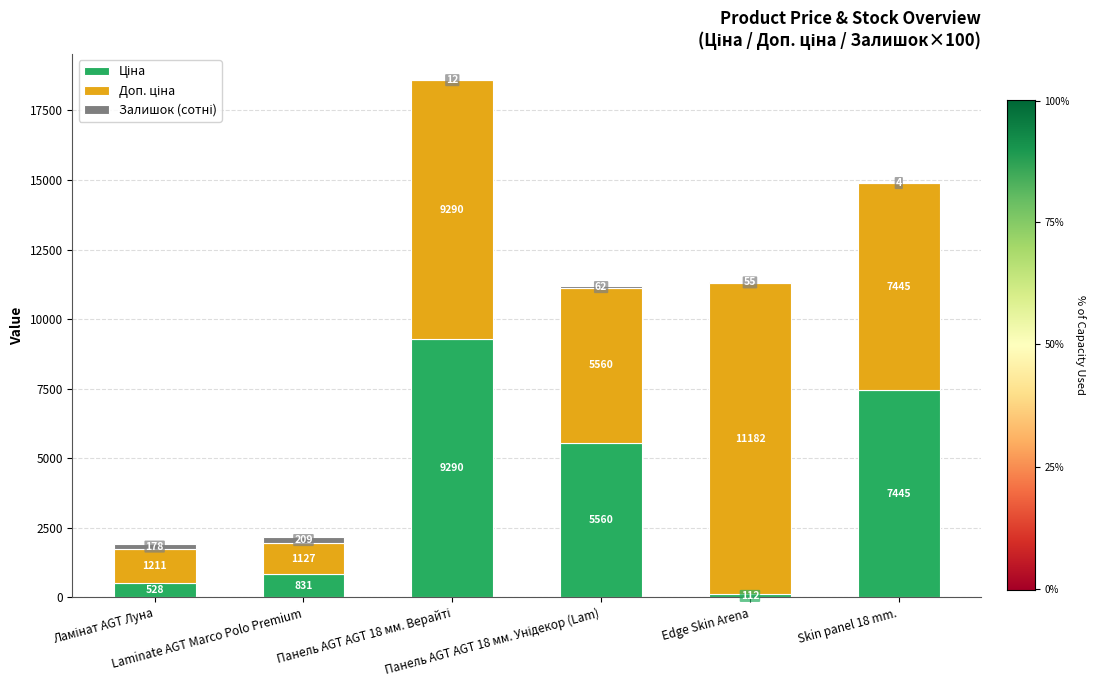

Does the chart contain stacked bars?

Yes